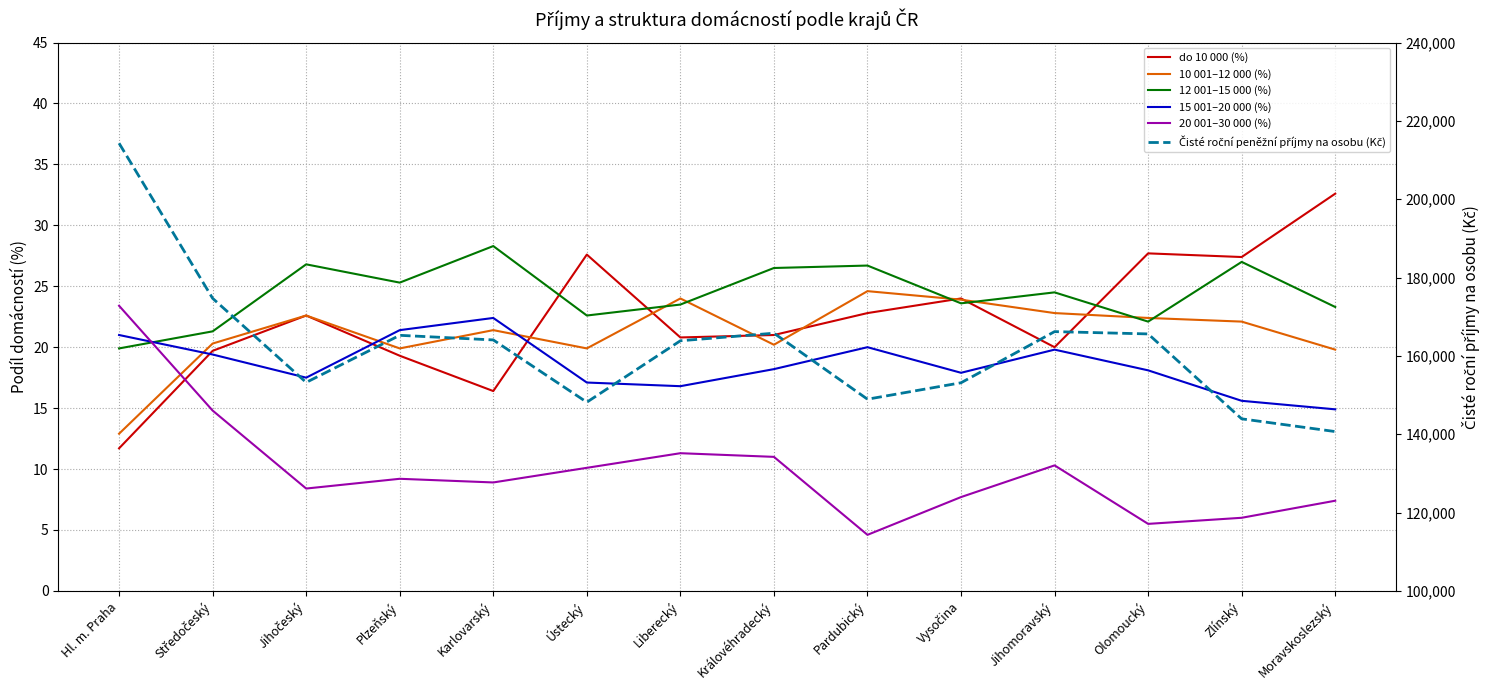

True or false: 12 001–15 000 (%) has a value of 27.0 at Zlínský.

True